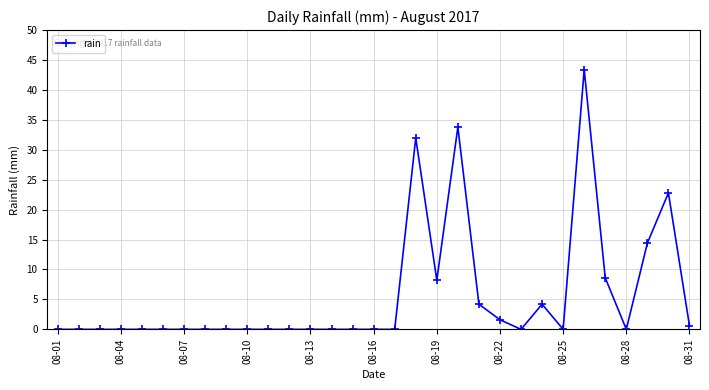

True or false: there are more than 2 points higher than both neighbors.

True